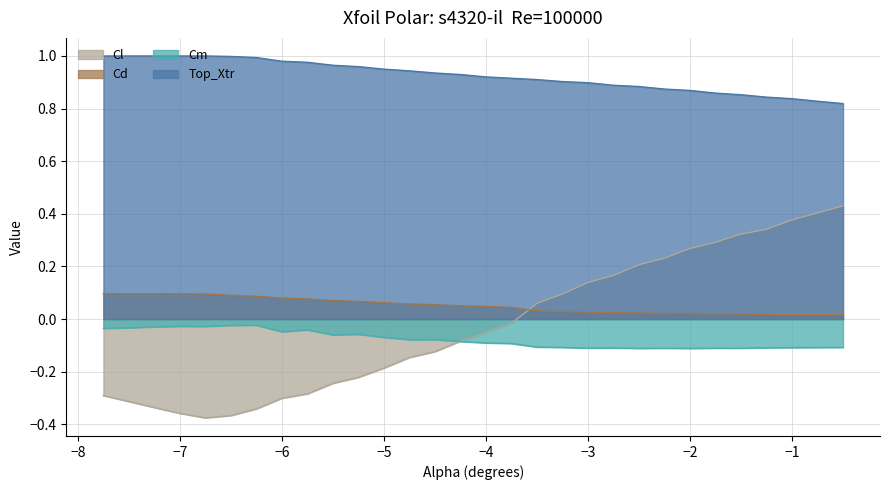

What is the value of the Cl point at the 10th from the left?

-0.2